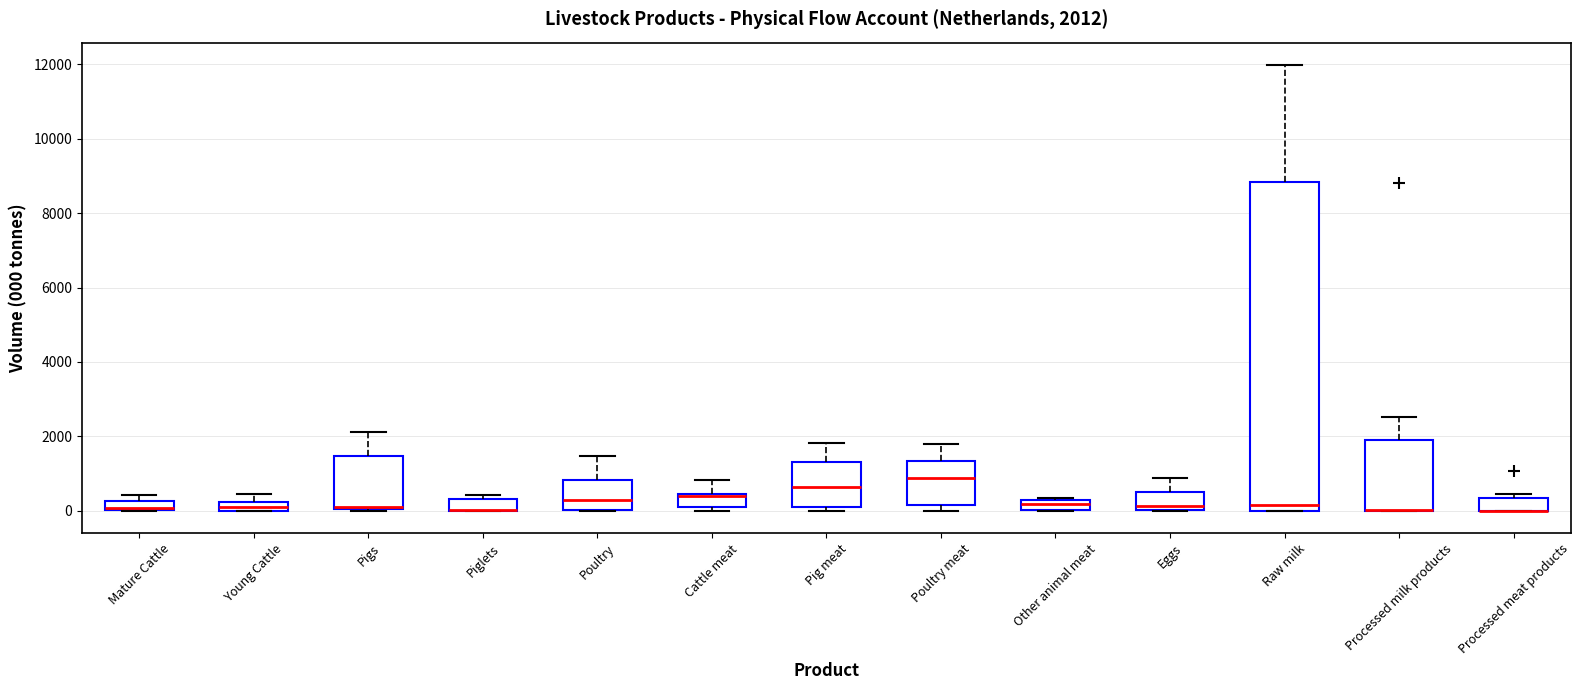

Which box is the tallest, from its lower edge to its upper edge?

Raw milk